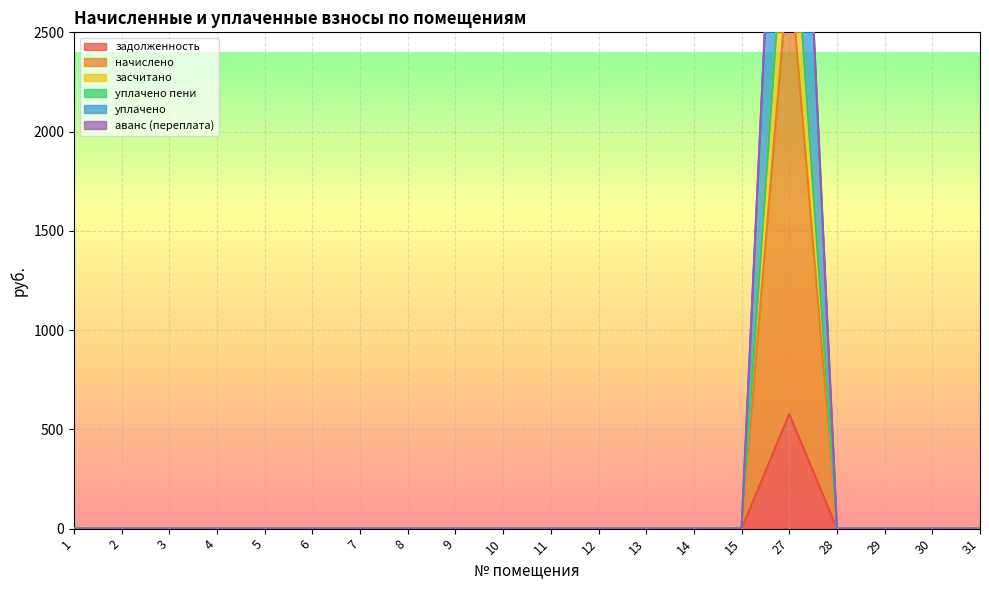

Does the chart display data point markers on the line(s)?

No